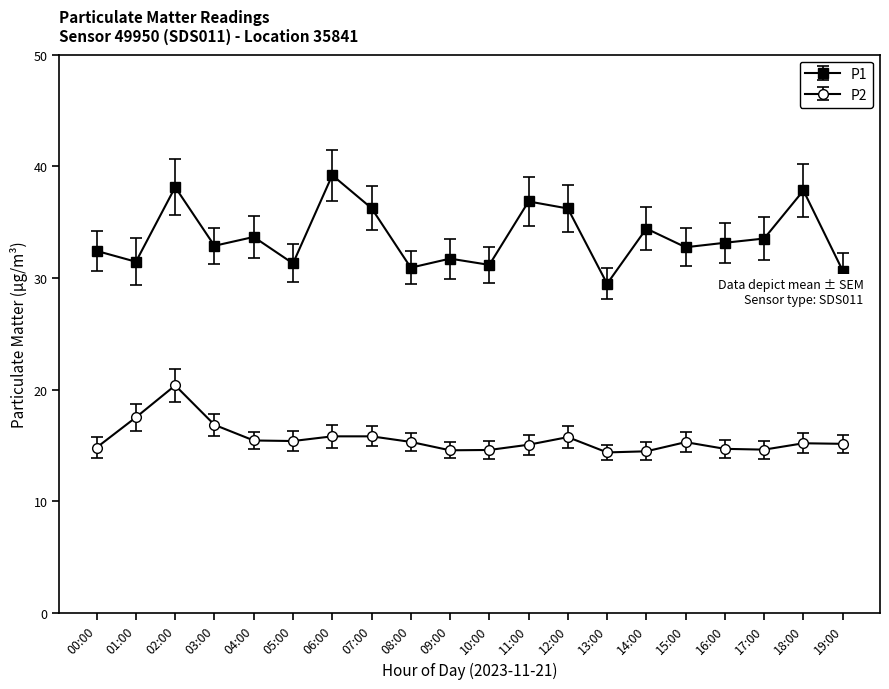

Does the chart have visible grid lines?

No